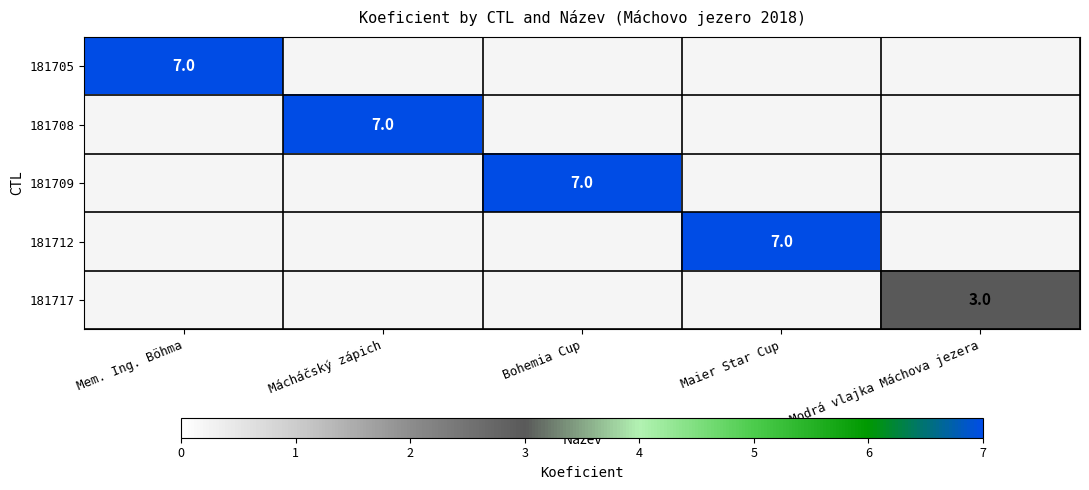

At how many categories does at least one series exceed 6?

4